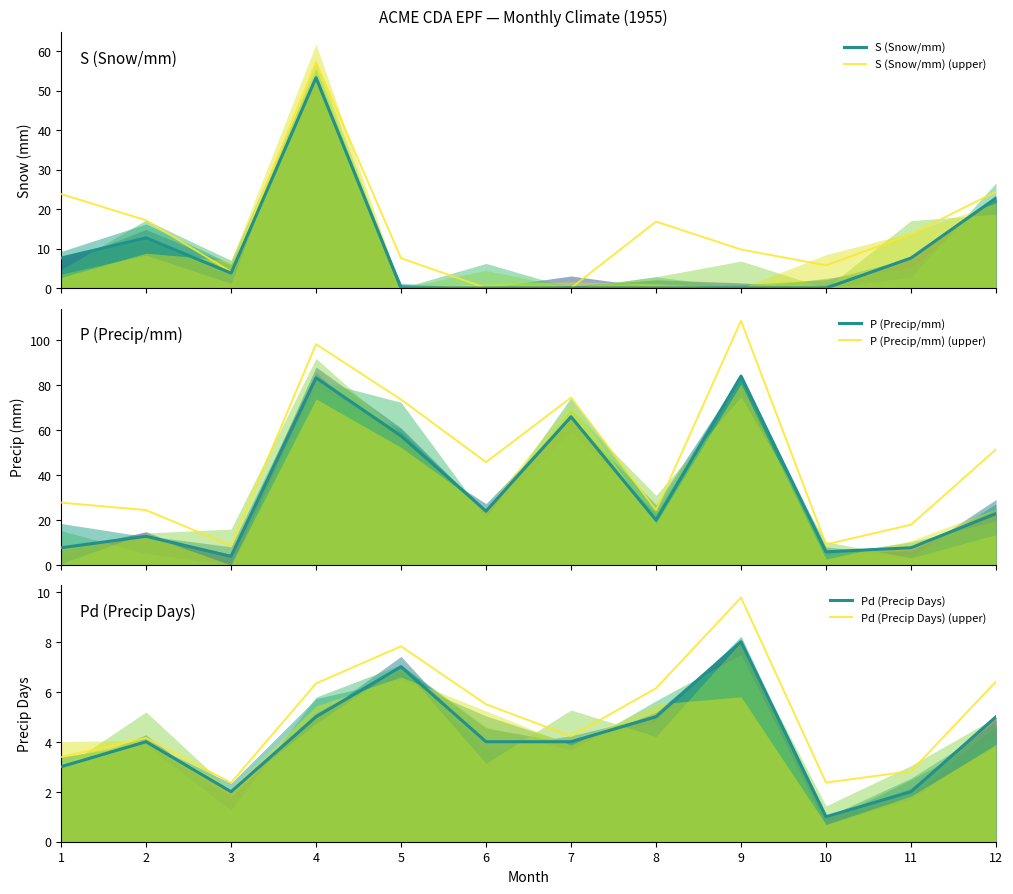

True or false: S (Snow/mm) and S (Snow/mm) (upper) intersect in this chart.

False